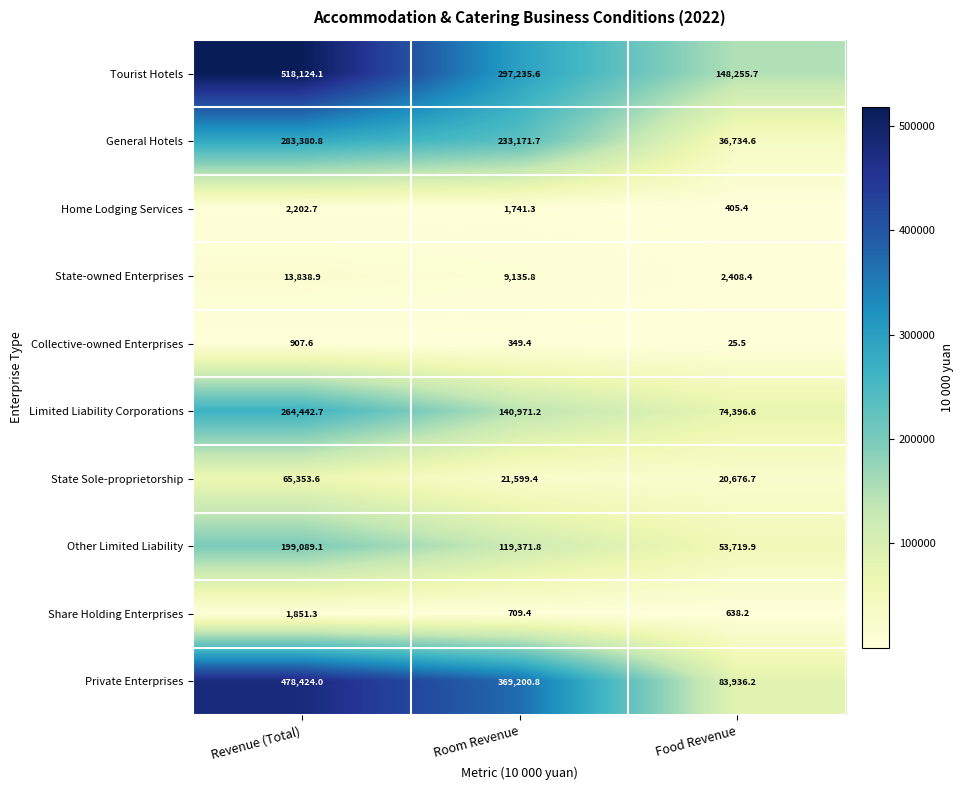

Which label corresponds to the largest value in the chart?

Revenue (Total)